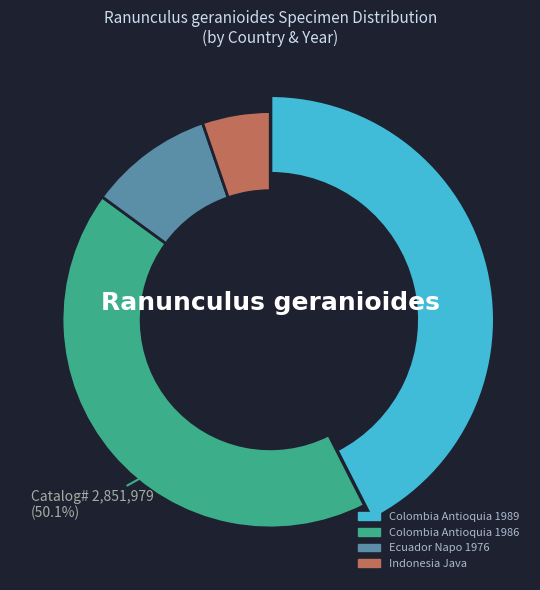

Rank the categories by value from highest to lowest.

Colombia Antioquia 1986, Colombia Antioquia 1989, Ecuador Napo 1976, Indonesia Java